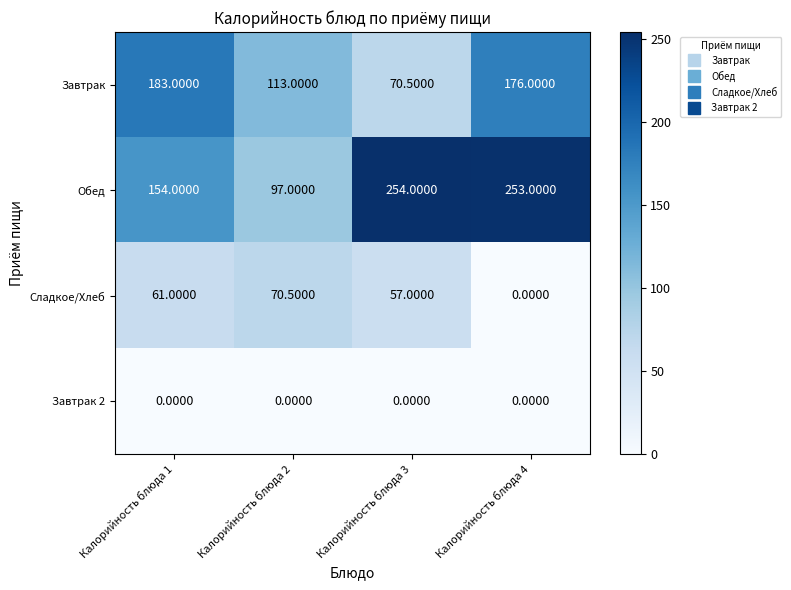

Which series has the largest range (max minus min)?

Обед